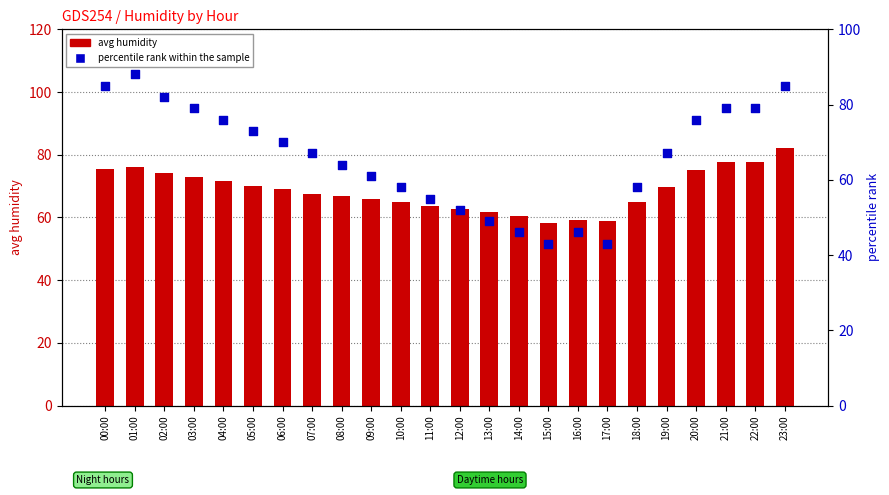

At which category is the sum across all series the highest?

23:00